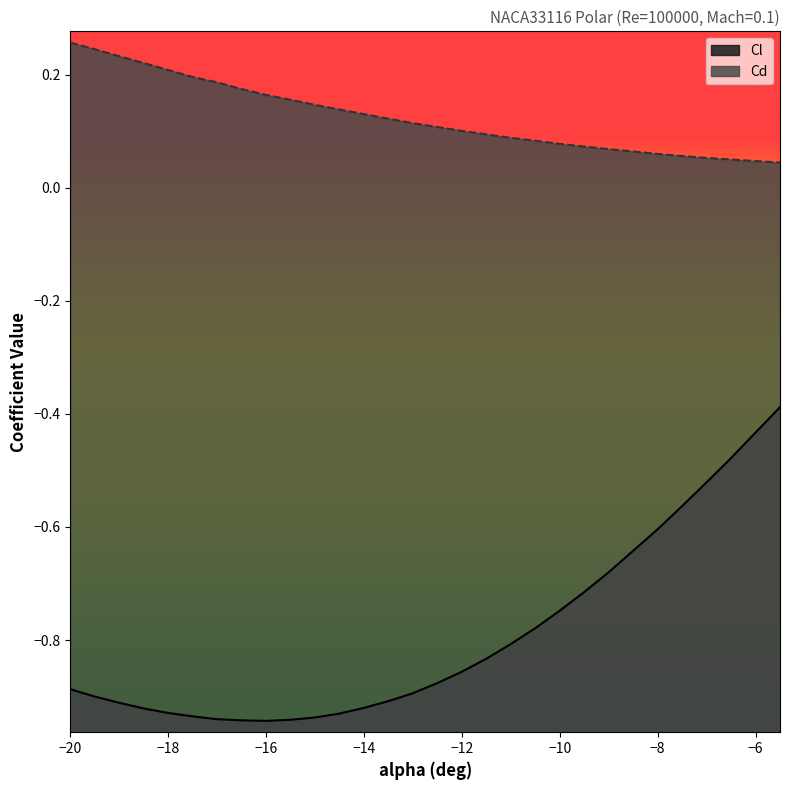

What is the difference between the maximum and minimum values in the Cl series?

0.6